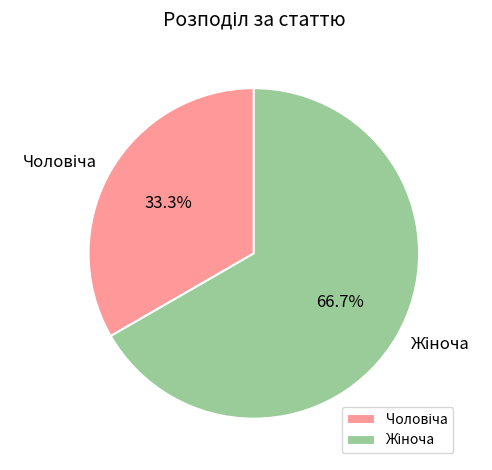

Is there any slice that represents more than half of the pie?

Yes